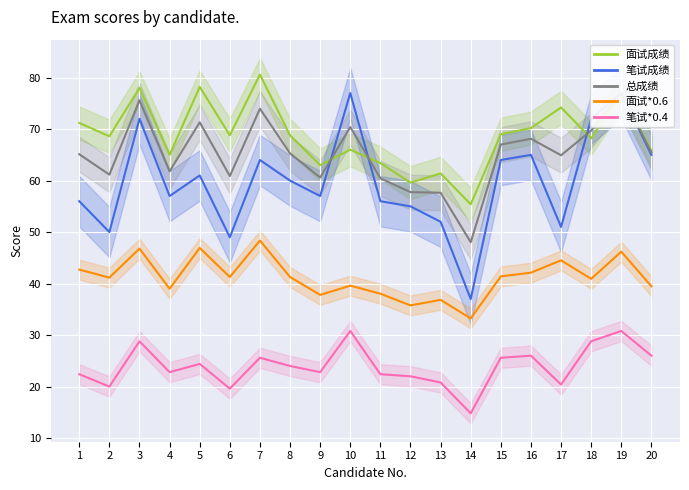

What is the value of the 面试成绩 point at the 8th from the left?

68.8